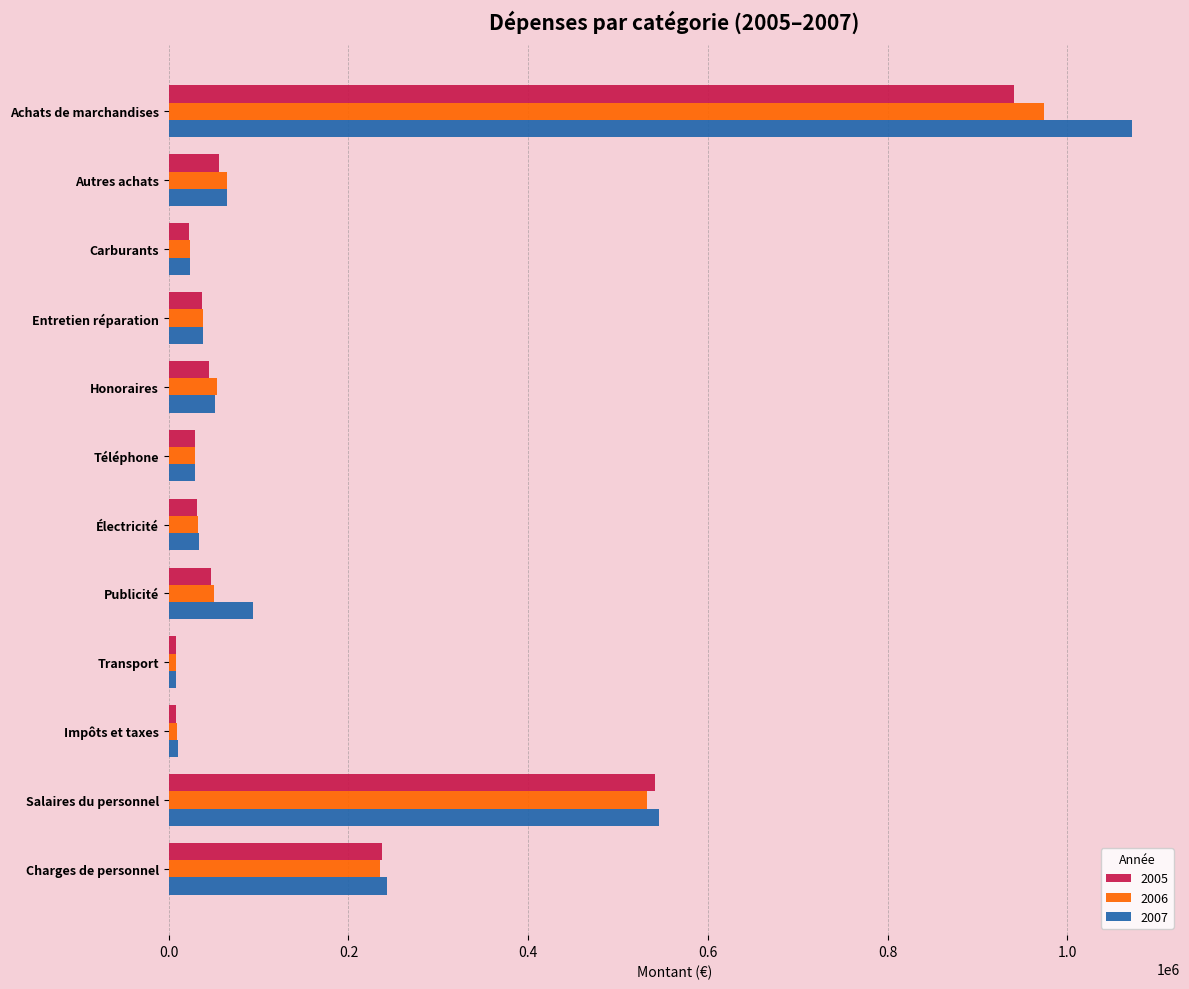

How many data points in 2007 are less than 51000?

6